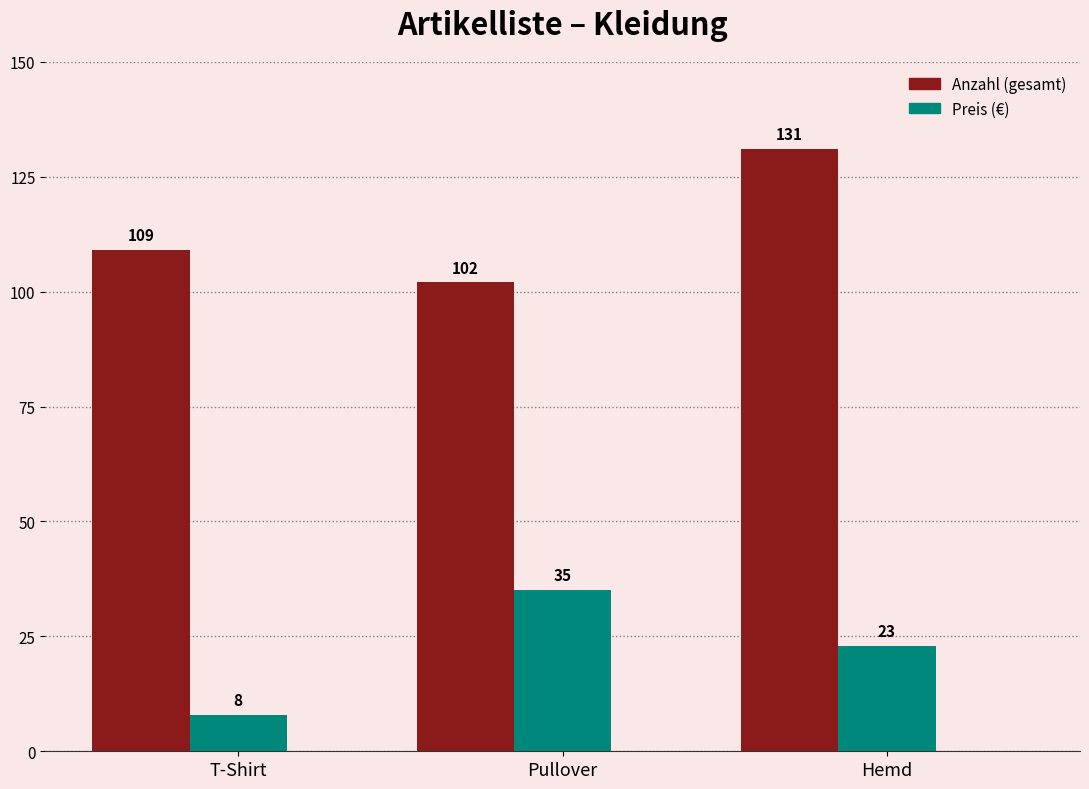

What is the difference between the highest and lowest values at Hemd?

108